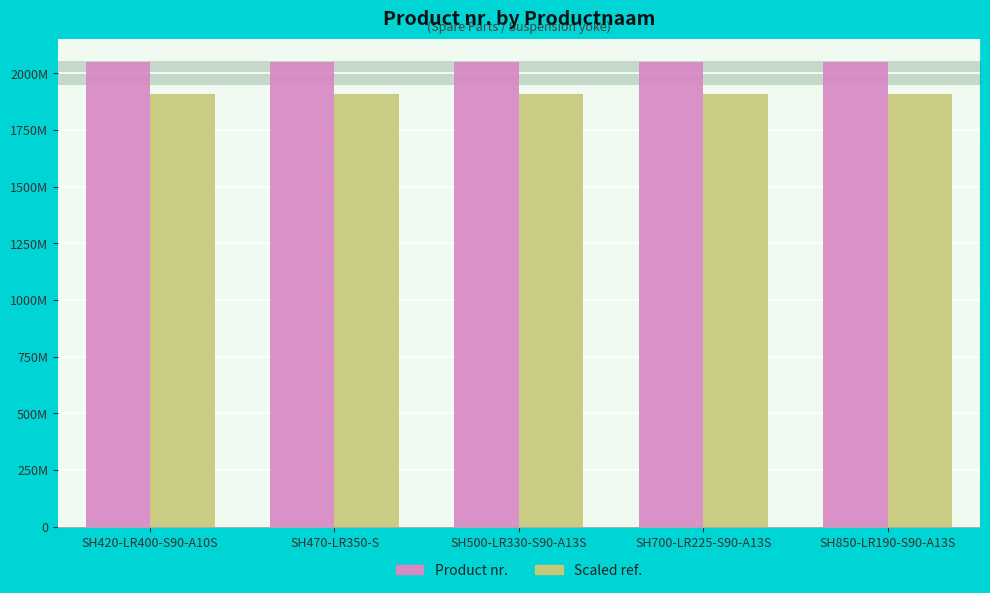

Reading left to right, extract all data points from this chart.

SH420-LR400-S90-A10S=2051478004	SH470-LR350-S=2051478124	SH500-LR330-S90-A13S=2051474734	SH700-LR225-S90-A13S=2051474744	SH850-LR190-S90-A13S=2051474754